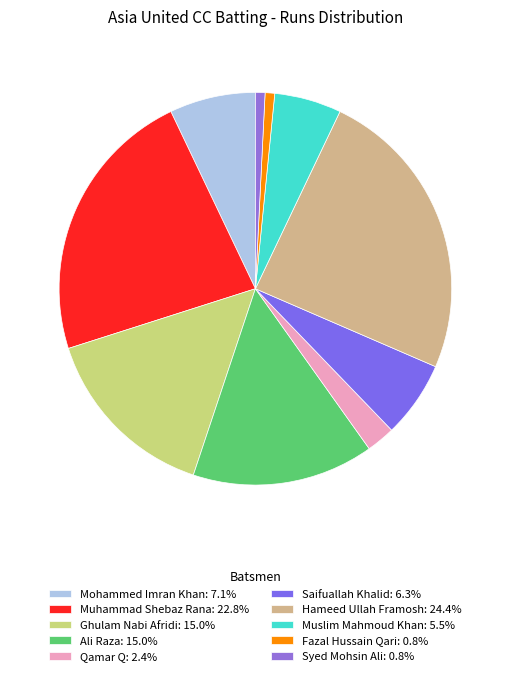

How many segments does this pie chart have?

10